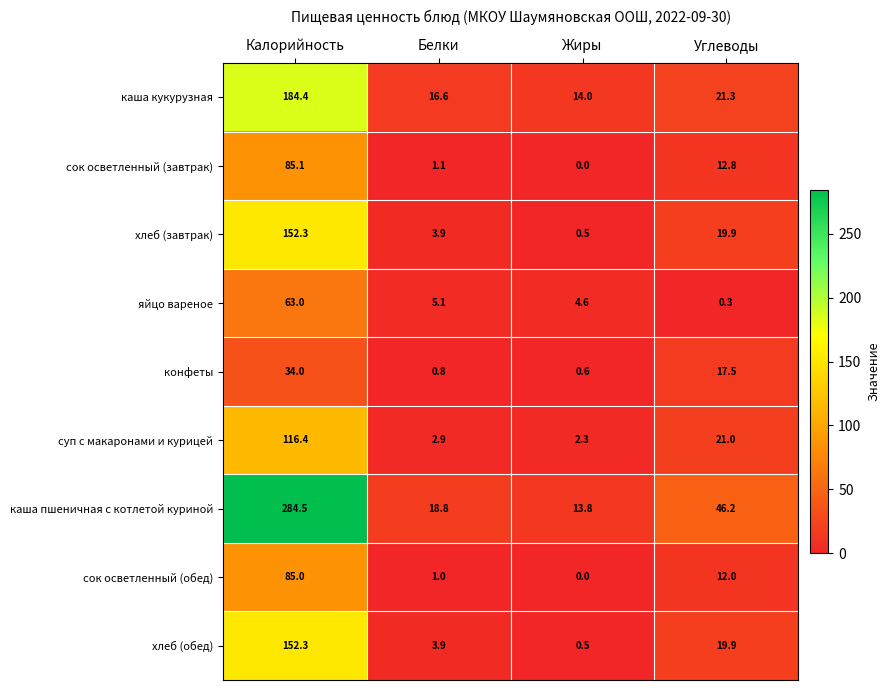

List the labels in order of конфеты value, largest first.

Калорийность, Углеводы, Белки, Жиры